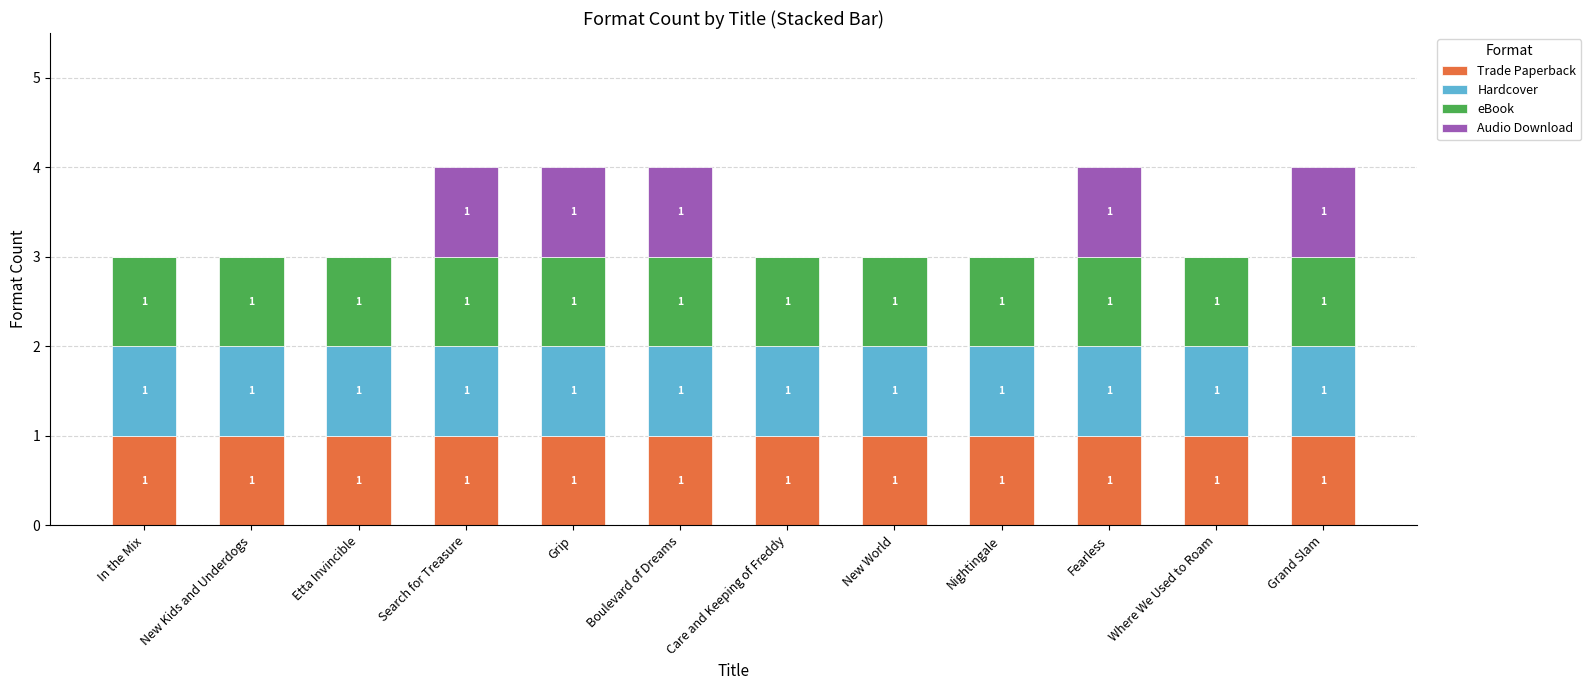

The value of Trade Paperback at Care and Keeping of Freddy is 2. True or false?

False